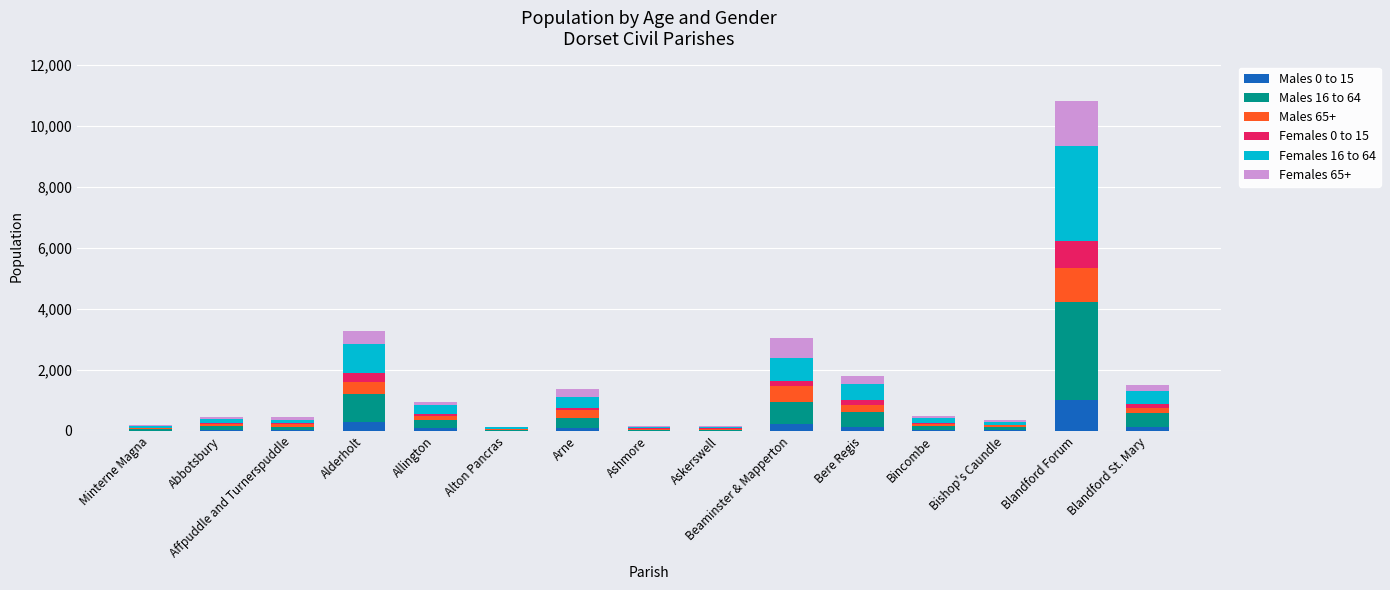

At which category is the sum across all series the highest?

Blandford Forum